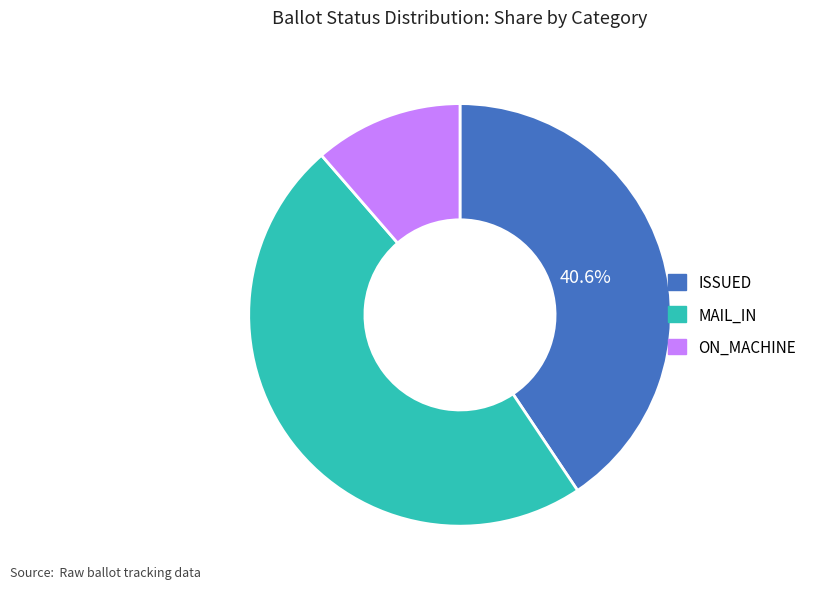

What is the ratio of the value at ISSUED to the value at ON_MACHINE?

3.6